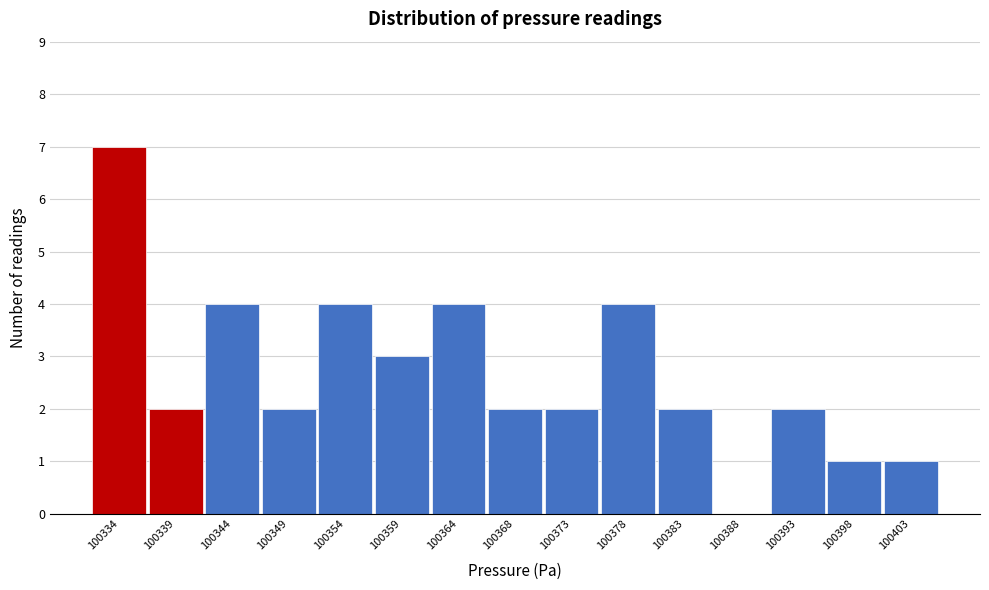

Reading left to right, extract all data points from this chart.

100334=7	100339=2	100344=4	100349=2	100354=4	100359=3	100364=4	100368=2	100373=2	100378=4	100383=2	100388=0	100393=2	100398=1	100403=1